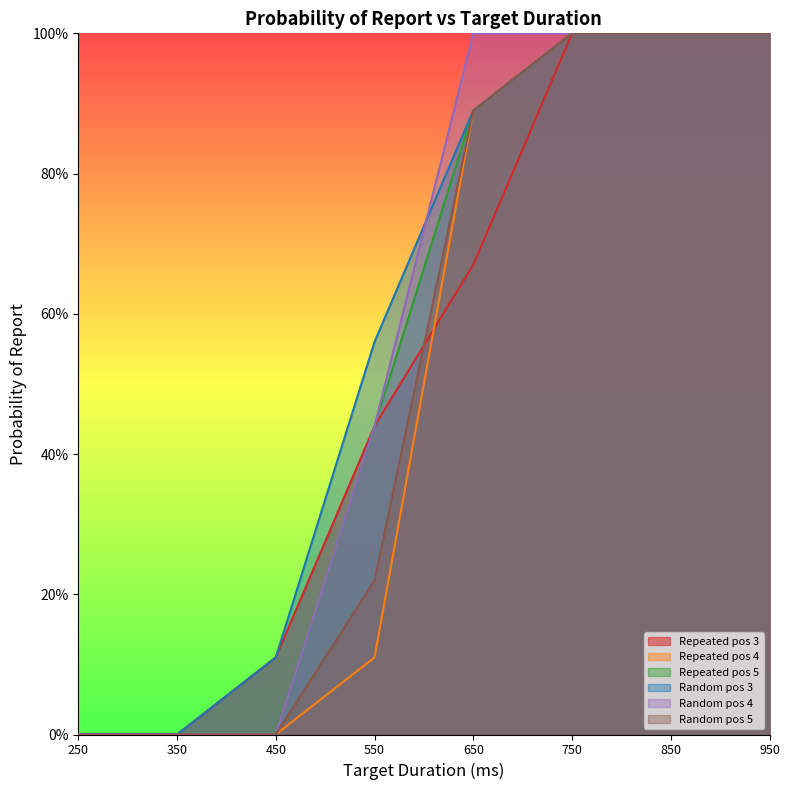

Between 550 and 950, which series saw the biggest shift?

Repeated pos 4